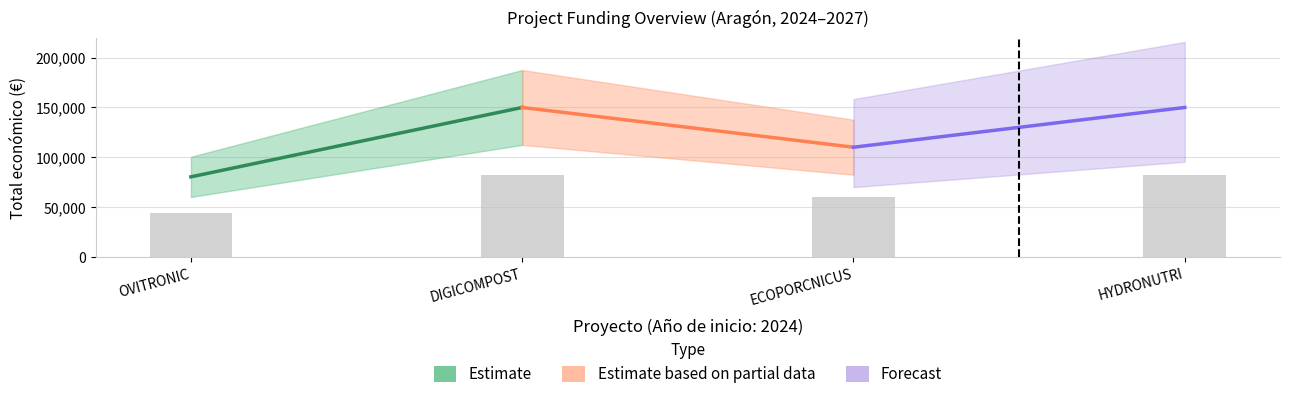

Which series has the largest total across all categories?

Estimate based on partial data